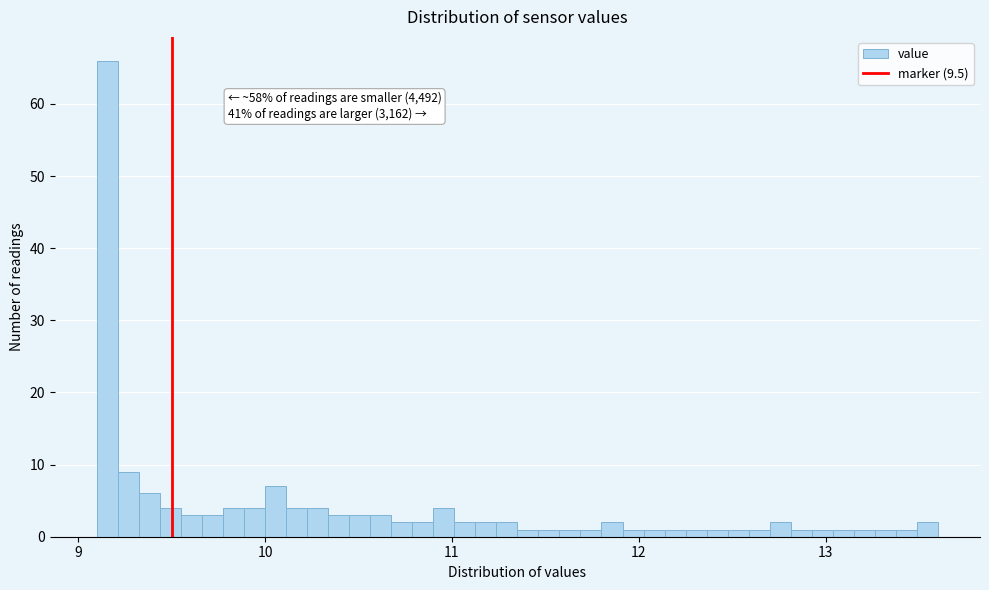

Read against the x-axis, roughly where is the centre of the tallest bar?

9.2